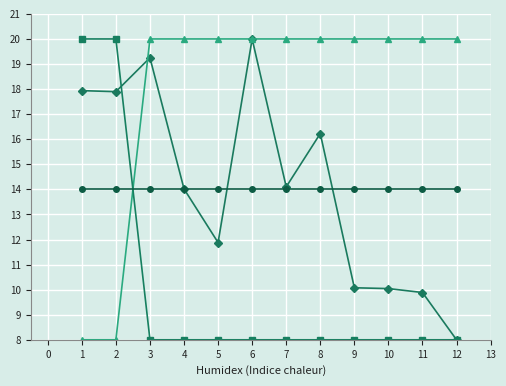

What is the smallest value displayed?

8.0